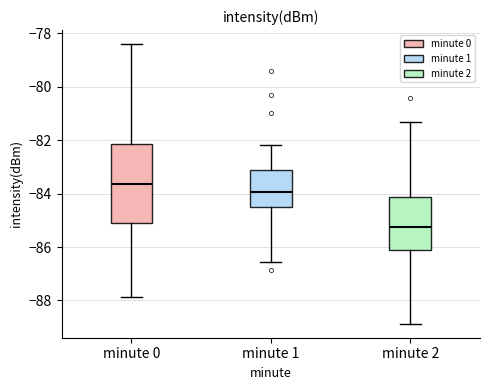

Reading left to right, transcribe this box plot: for each box, give where its median line is, the range the box spans, and where its two whiskers end, as read against the y-axis. The values are not printed on the chart, so give them approximately, as read against the axis.

minute 0: median -83.6, box -85.0 to -82.2, whiskers -87.8 to -78.4
minute 1: median -84.0, box -84.6 to -83.2, whiskers -86.6 to -82.2
minute 2: median -85.2, box -86.0 to -84.2, whiskers -88.8 to -81.4